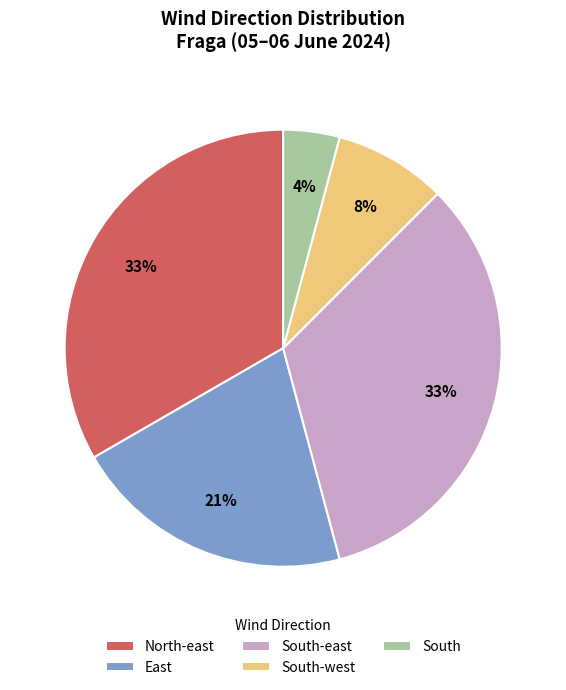

True or false: South-east accounts for 41% of the total.

False